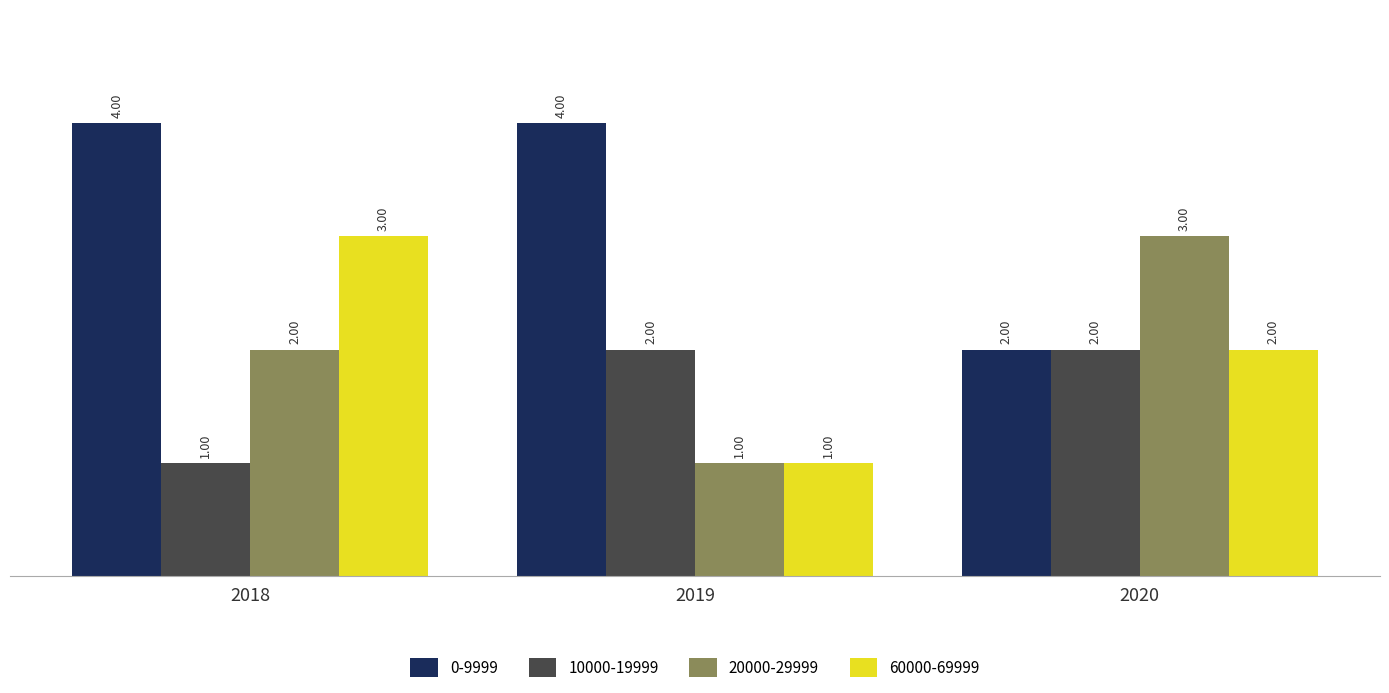

What is the maximum value shown in the chart?

4